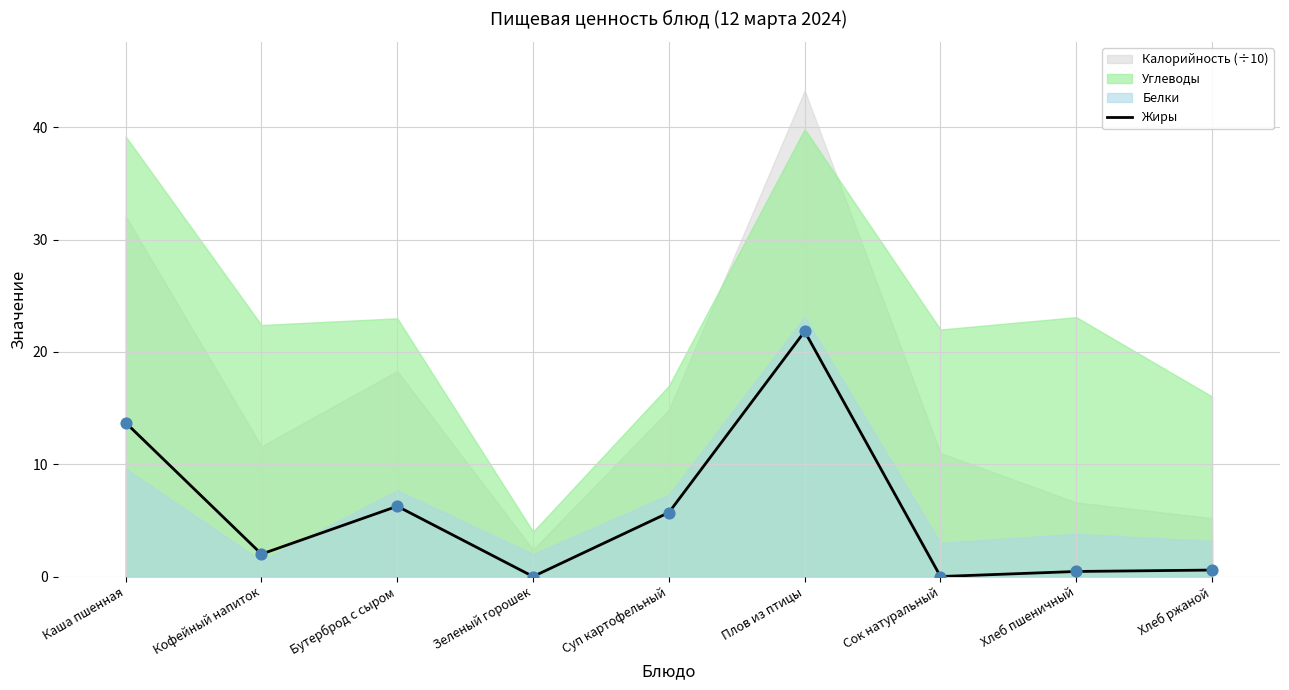

What is the change in value from Плов из птицы to Хлеб ржаной?

-21.3